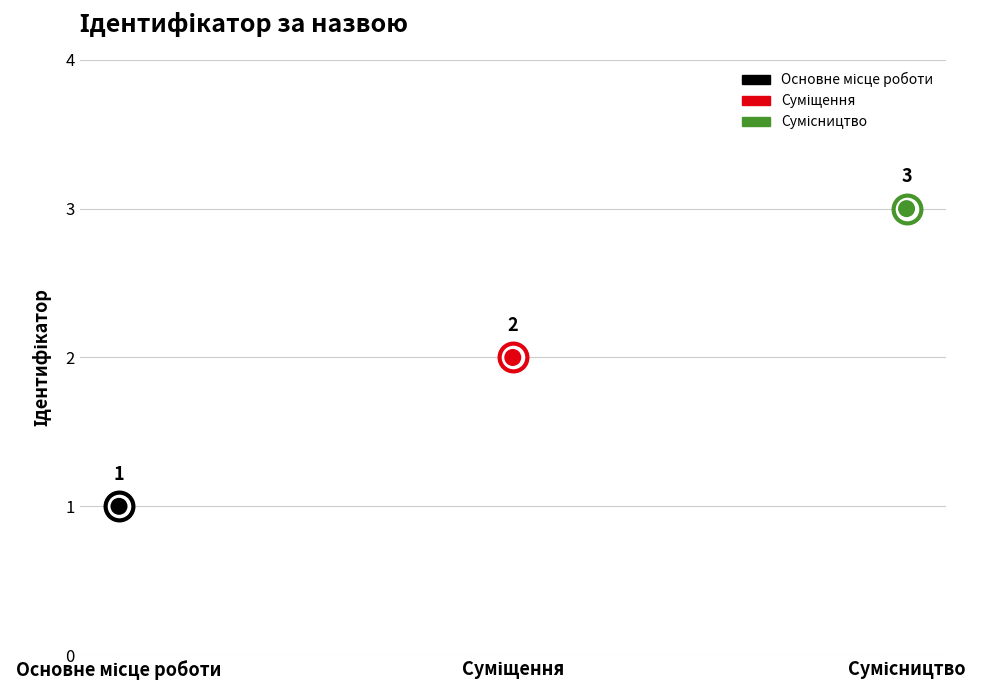

What is the change in value from Основне місце роботи to Суміщення?

+1